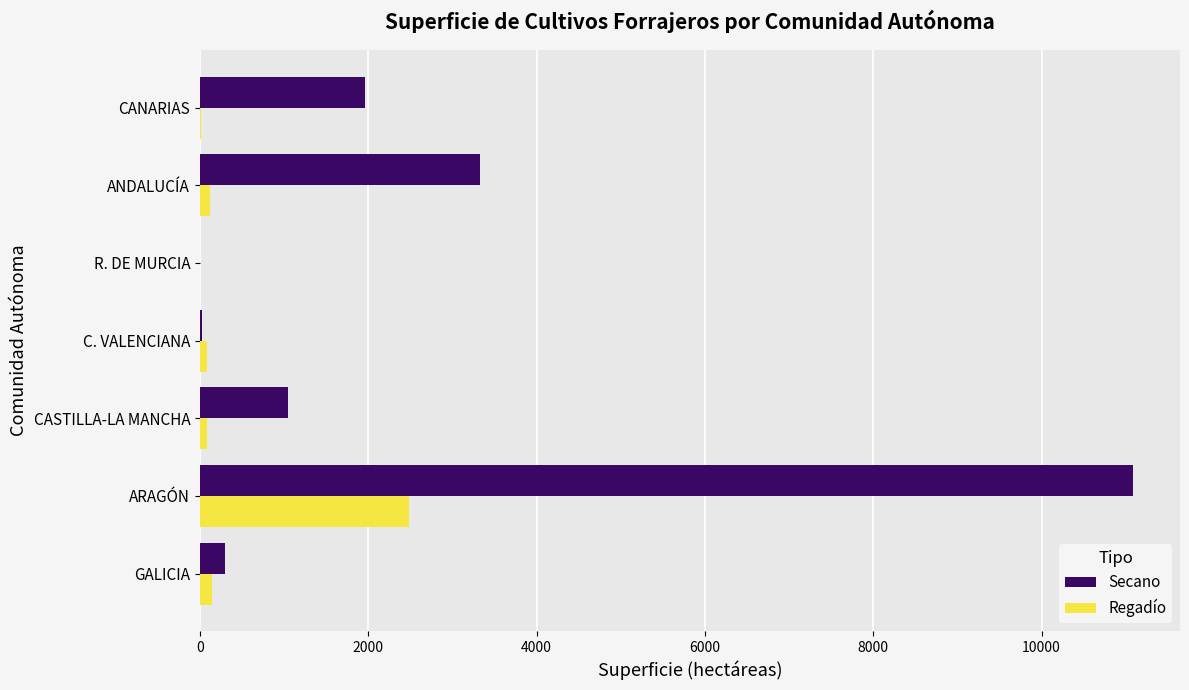

At which category is the sum across all series the highest?

ARAGÓN